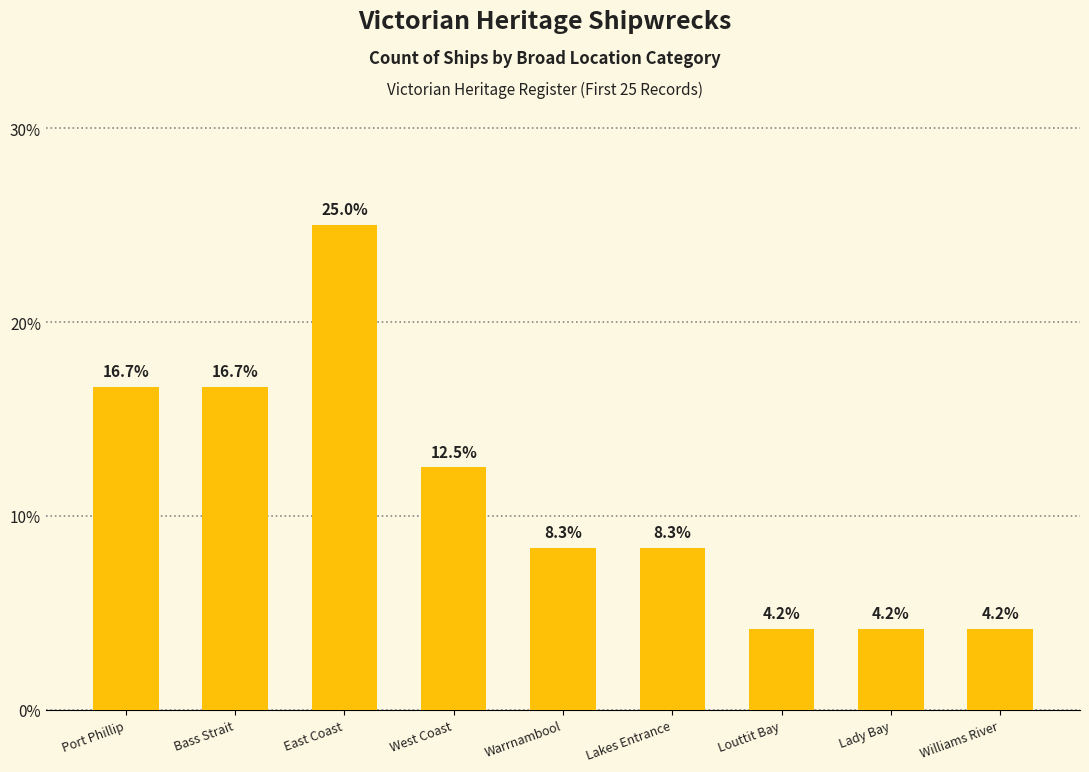

Are the bars grouped side by side (vs. stacked)?

No